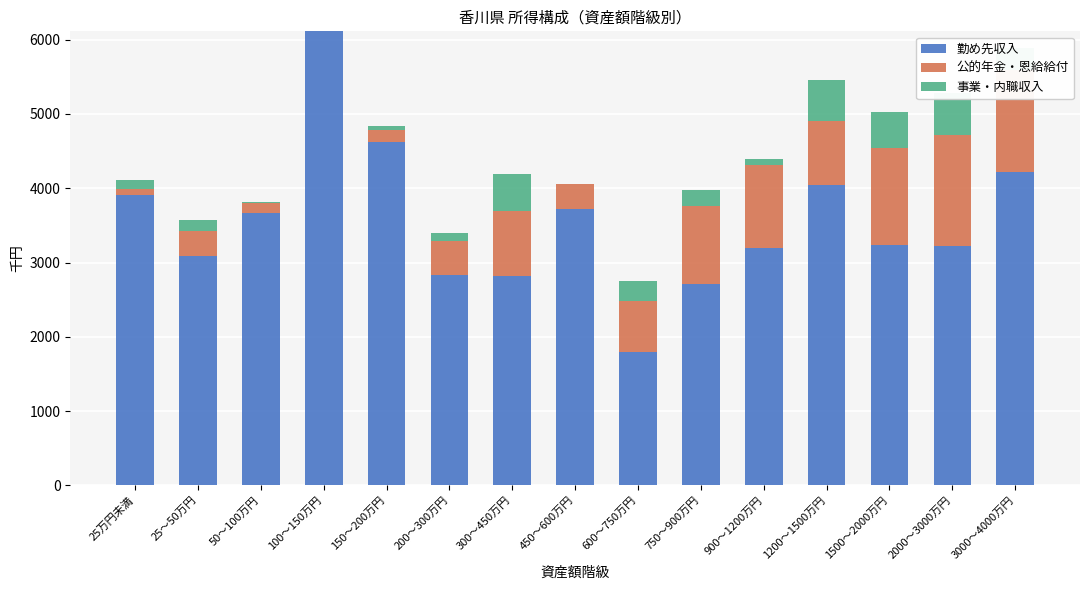

How many categories are shown in the chart?

15